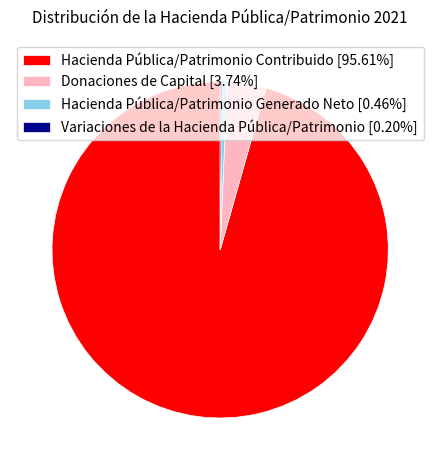

Combined, do Hacienda Pública/Patrimonio Contribuido [95.61%] and Donaciones de Capital [3.74%] account for over 50%?

Yes